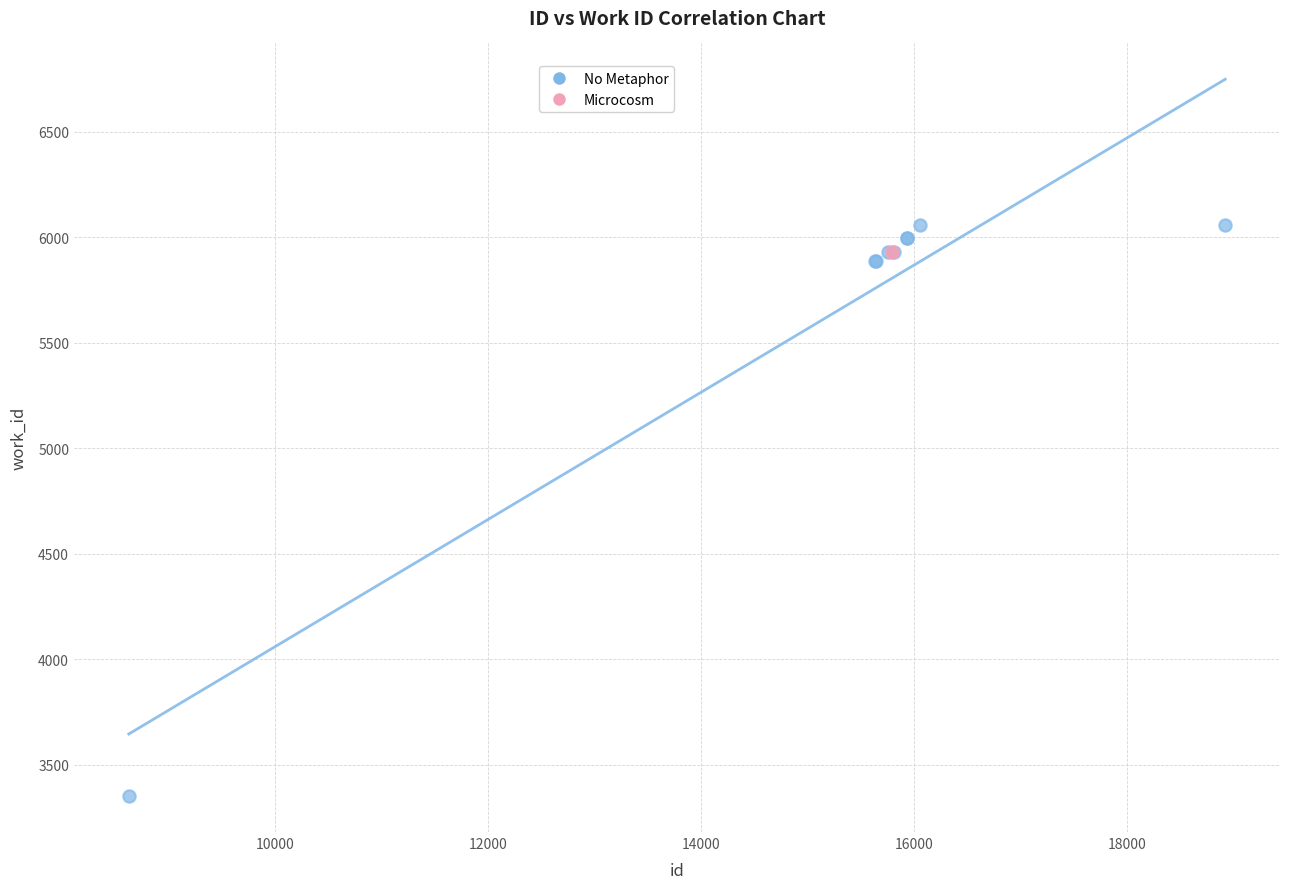

What are all the series names shown in the legend?

No Metaphor, Microcosm